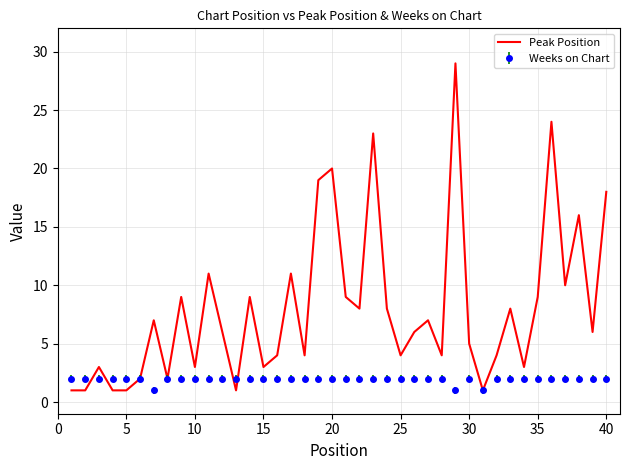

Rank the series by their average value, from lowest to highest.

Weeks on Chart, Peak Position